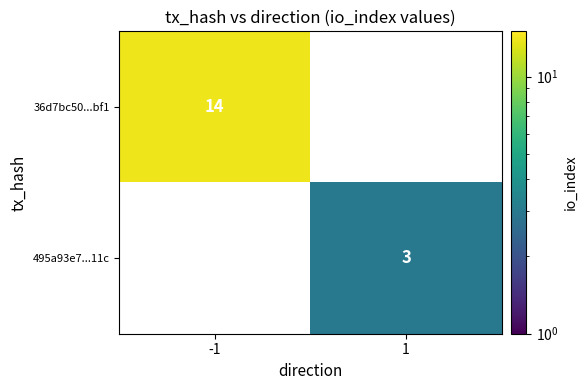

Which has a higher value, 1 or -1?

-1